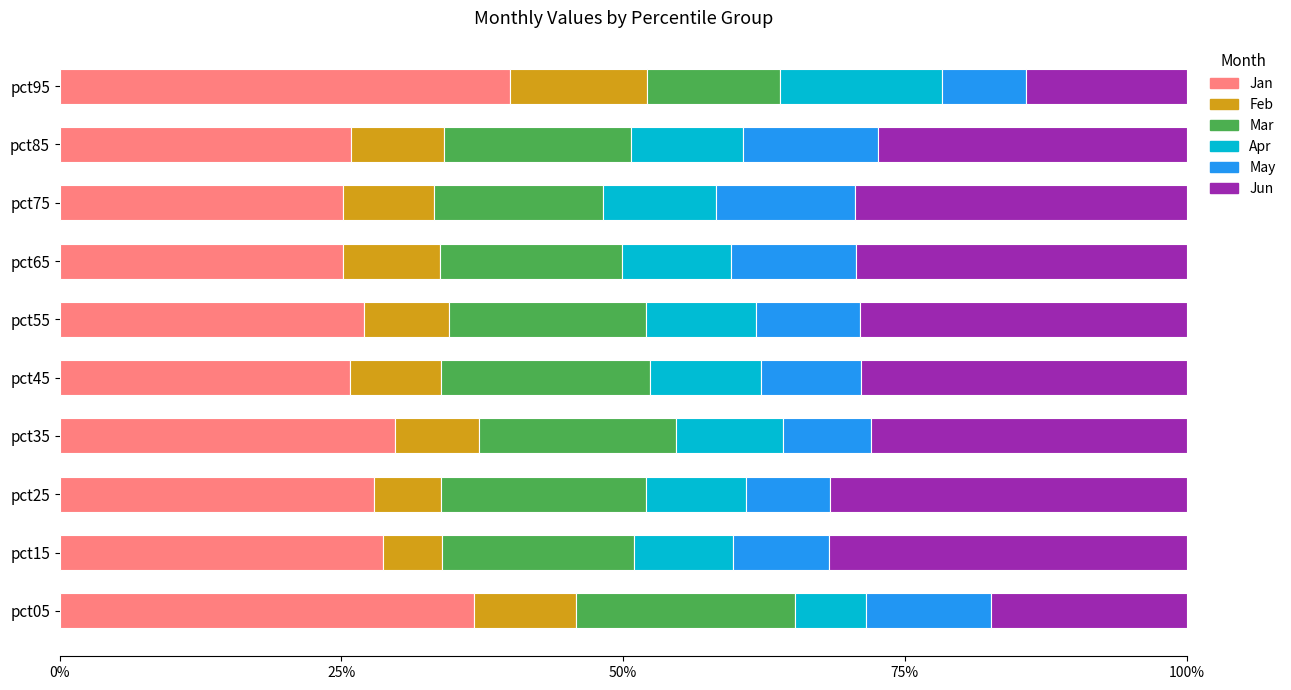

What is the value of the Feb bar at the 3rd from the left?

0.1